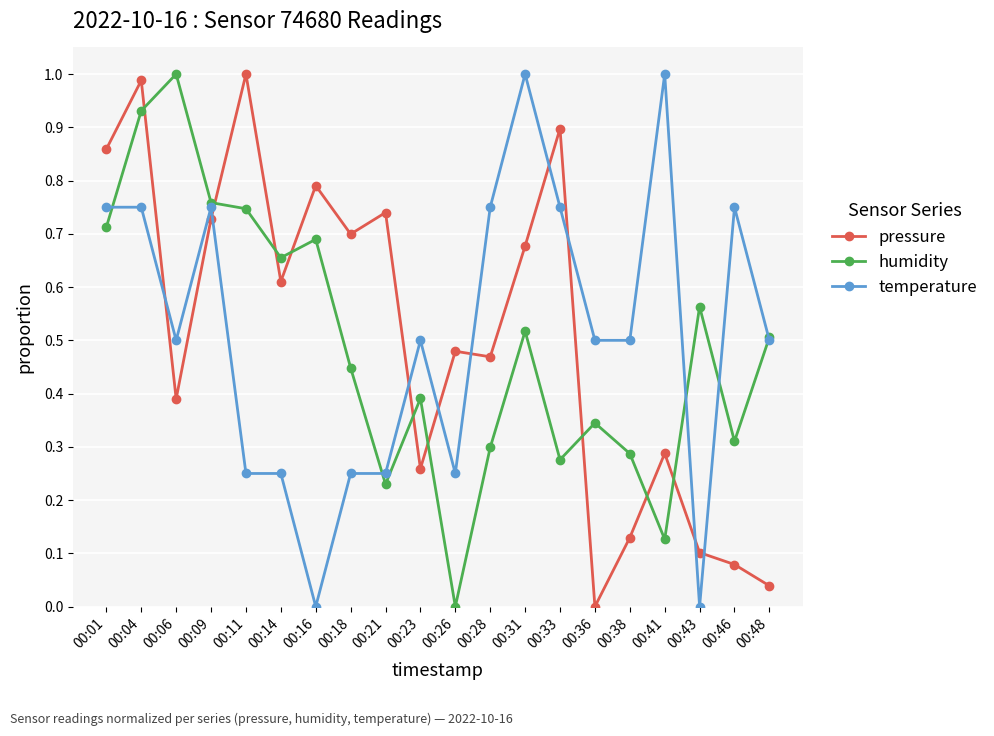

True or false: pressure and temperature cross at least once.

True